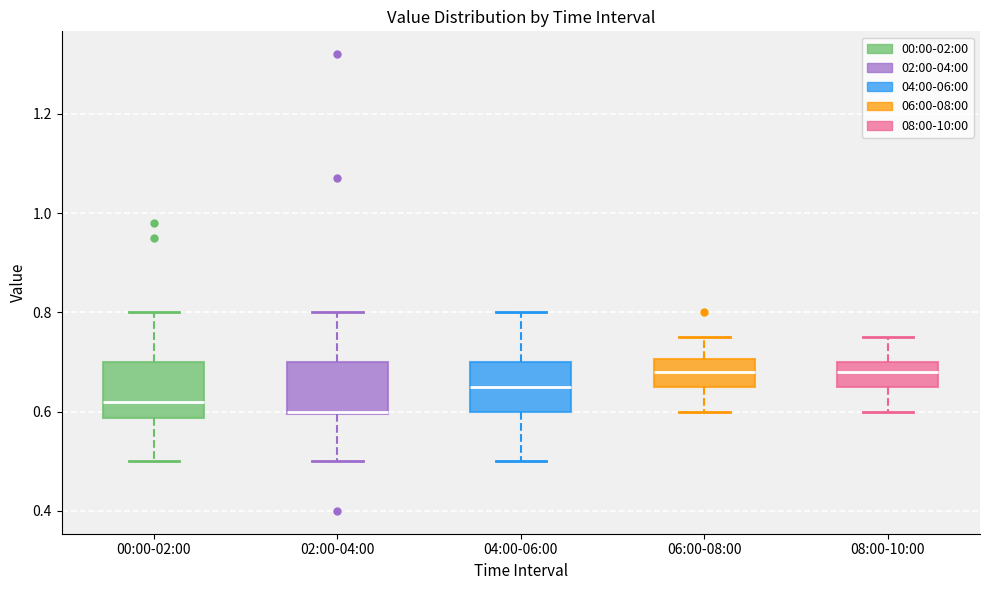

Where does the median line of the box for 04:00-06:00 sit on the y-axis? The values are not printed on the chart, so give them approximately, as read against the axis.

0.66